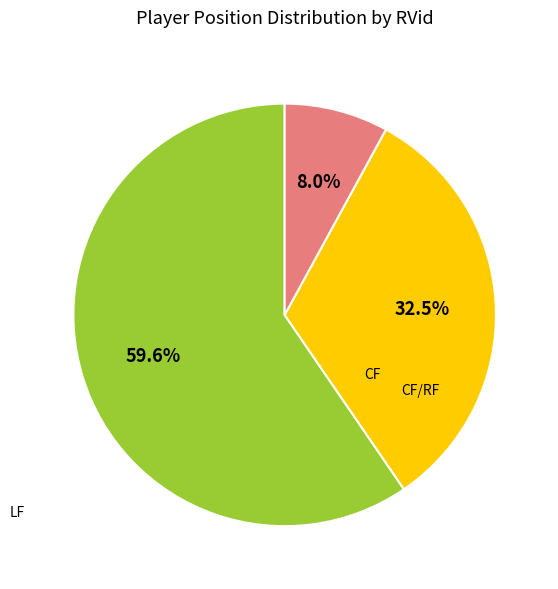

Does any single category account for the majority?

Yes